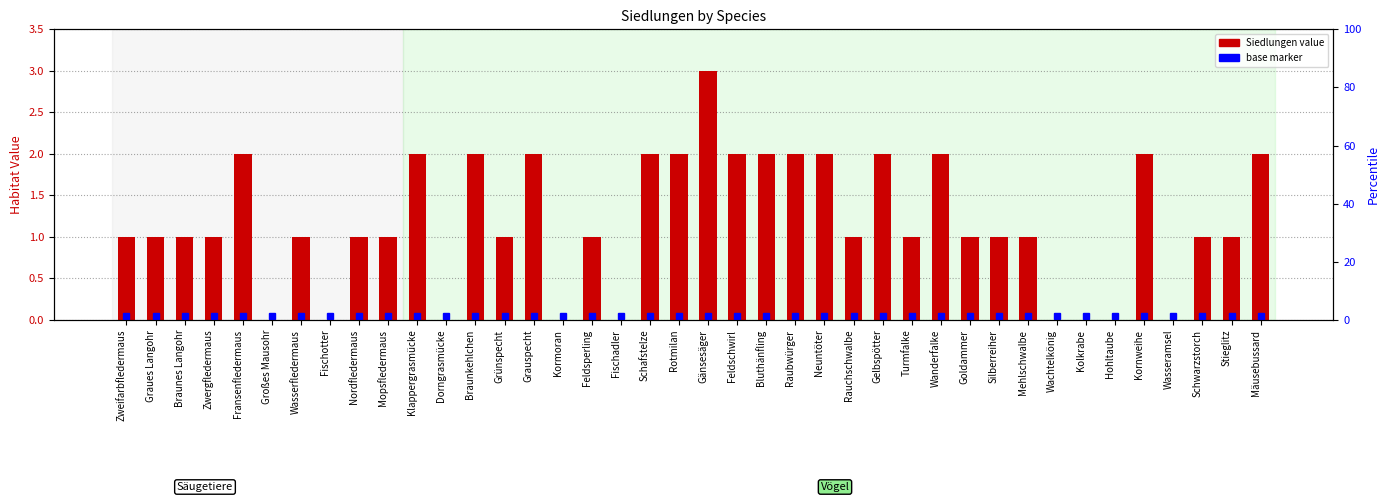

The value at Hohltaube is 0. True or false?

True